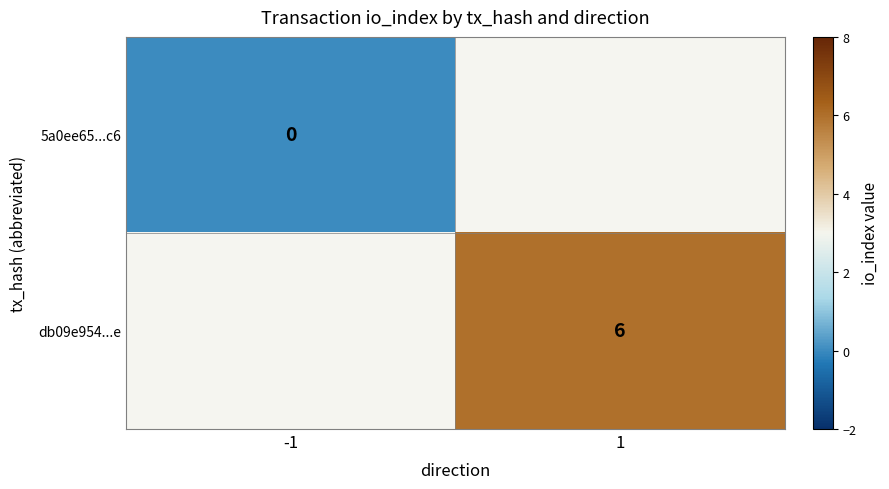

Is it true that db09e954...e equals 4 at 1?

False